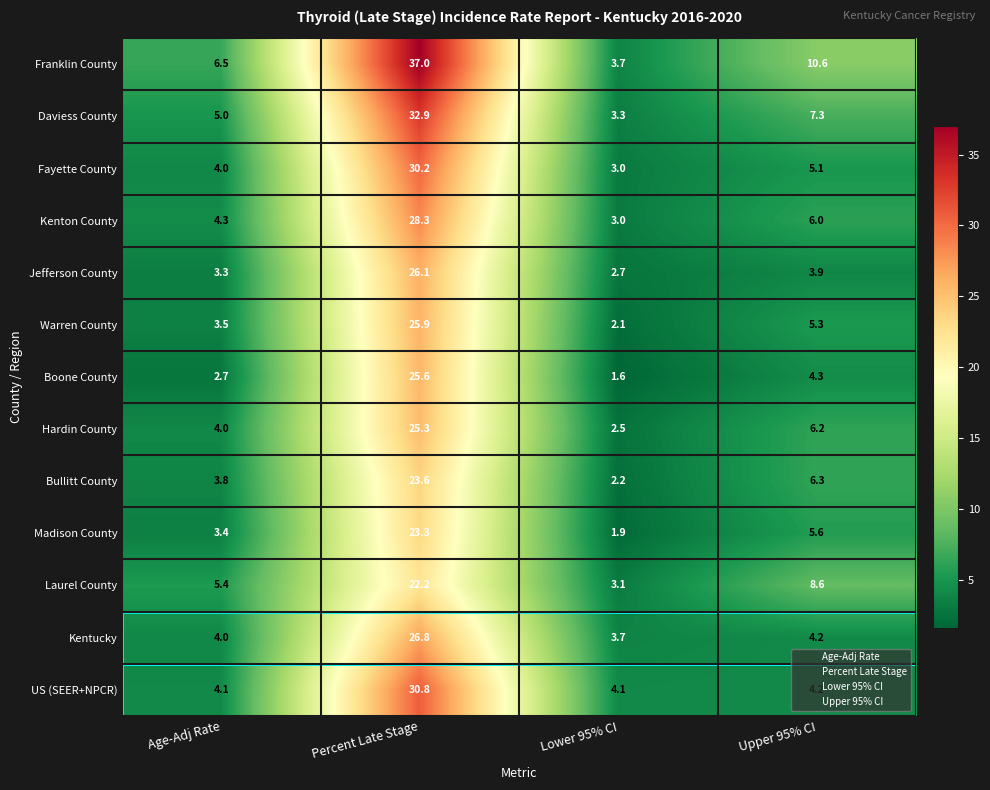

List the labels in order of Bullitt County value, smallest first.

Lower 95% CI, Age-Adj Rate, Upper 95% CI, Percent Late Stage